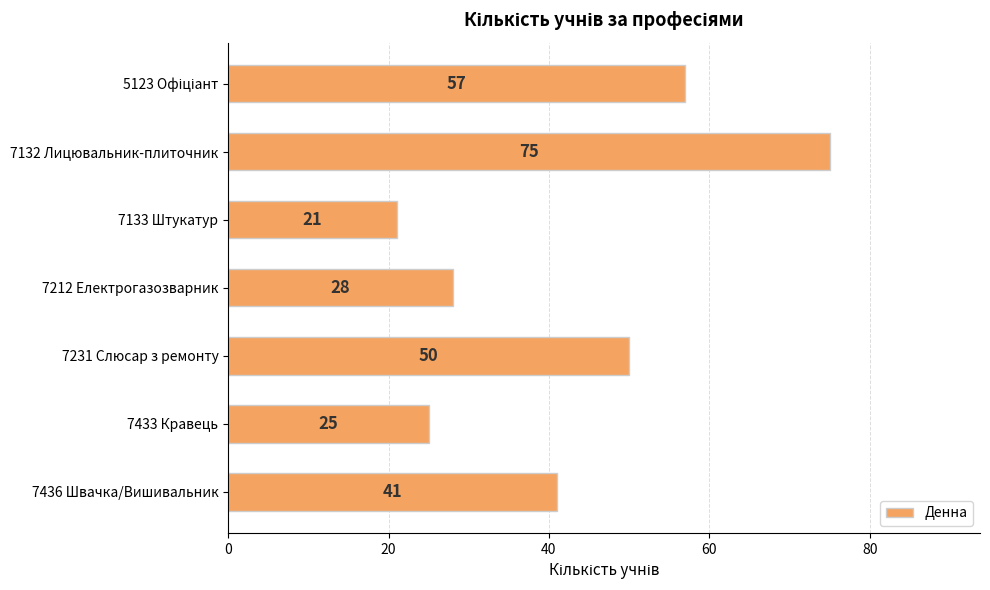

What is the minimum value shown in the chart?

21